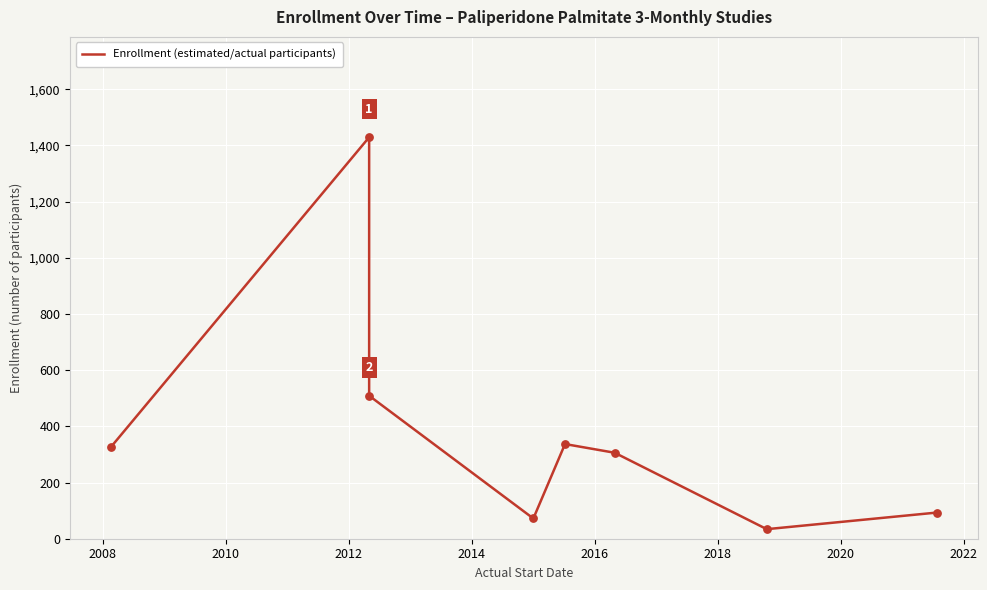

What is the ratio of the value at 2018 to the value at 2010?

0.1